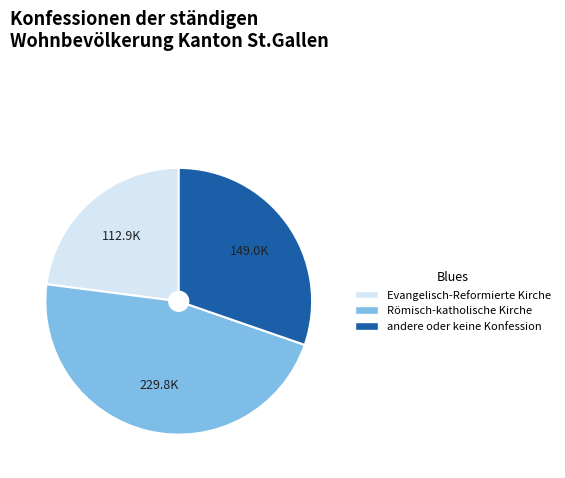

Is the sum of Evangelisch-Reformierte Kirche and Römisch-katholische Kirche greater than half?

Yes